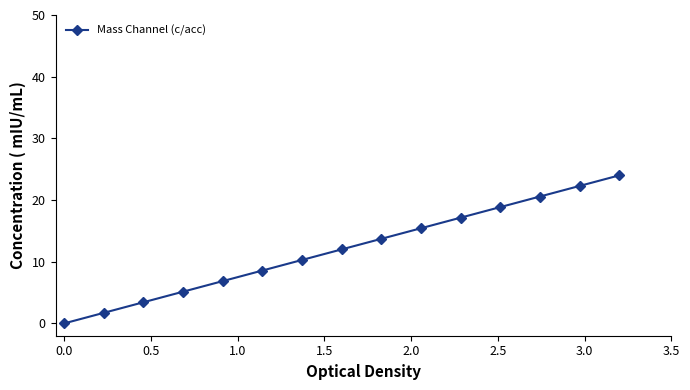

Reading left to right, extract all data points from this chart.

0.0	1.7	3.4	5.1	6.9	8.6	10.3	12.0	13.7	15.4	17.1	18.9	20.6	22.3	24.0